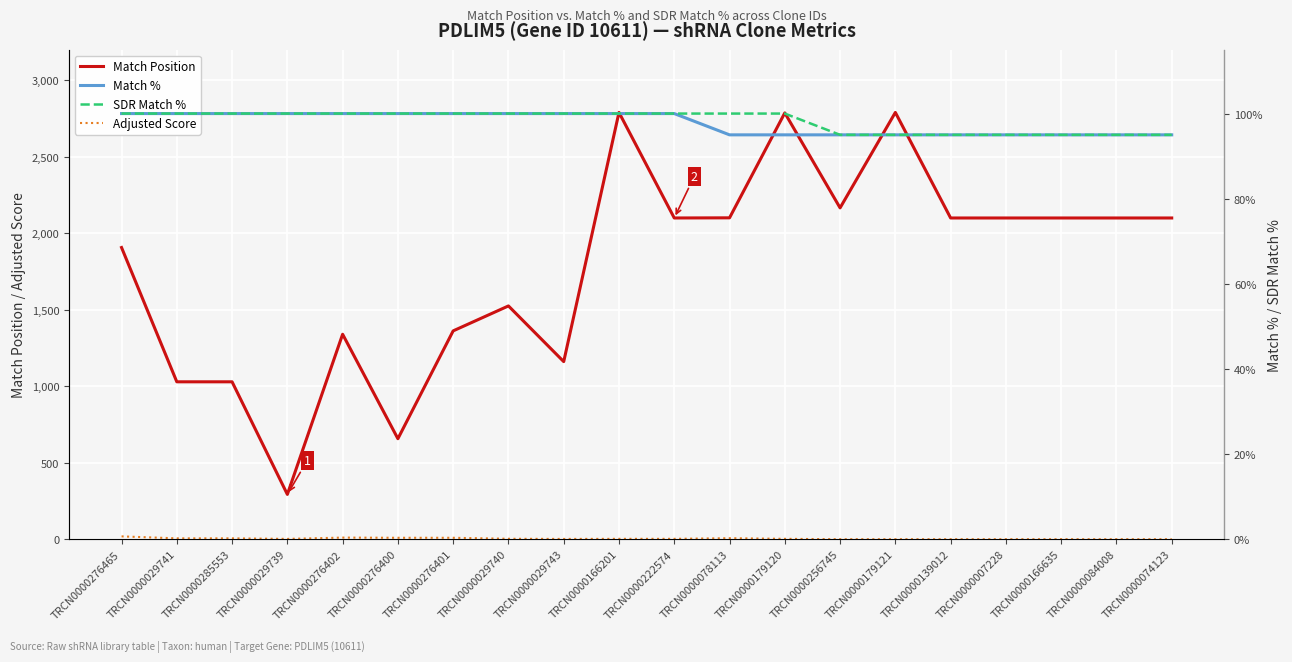

Where is SDR Match % nearest to the value 97?

TRCN0000256745